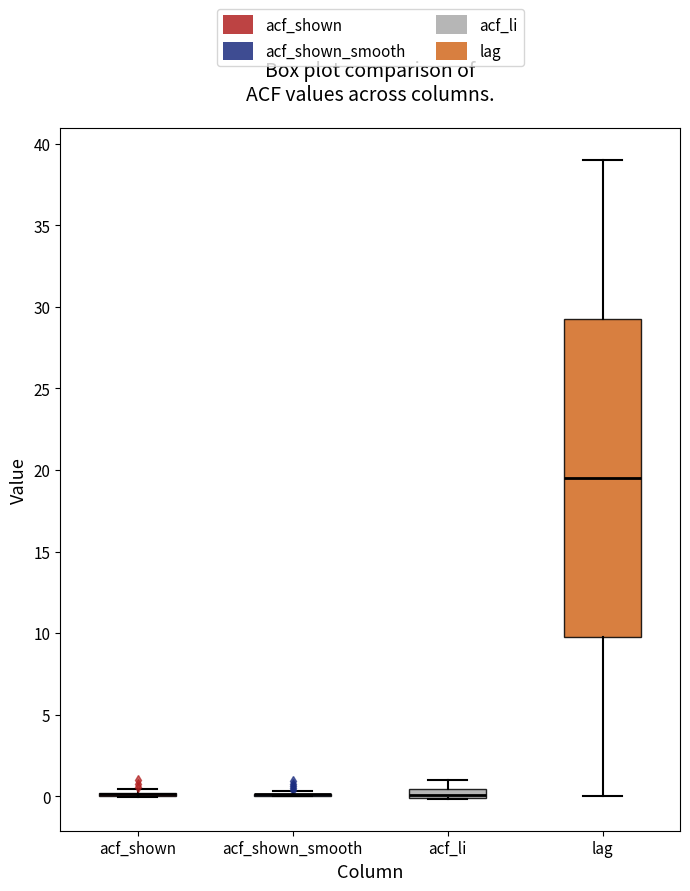

Where does the upper whisker of the box for lag end on the y-axis? The values are not printed on the chart, so give them approximately, as read against the axis.

39.0